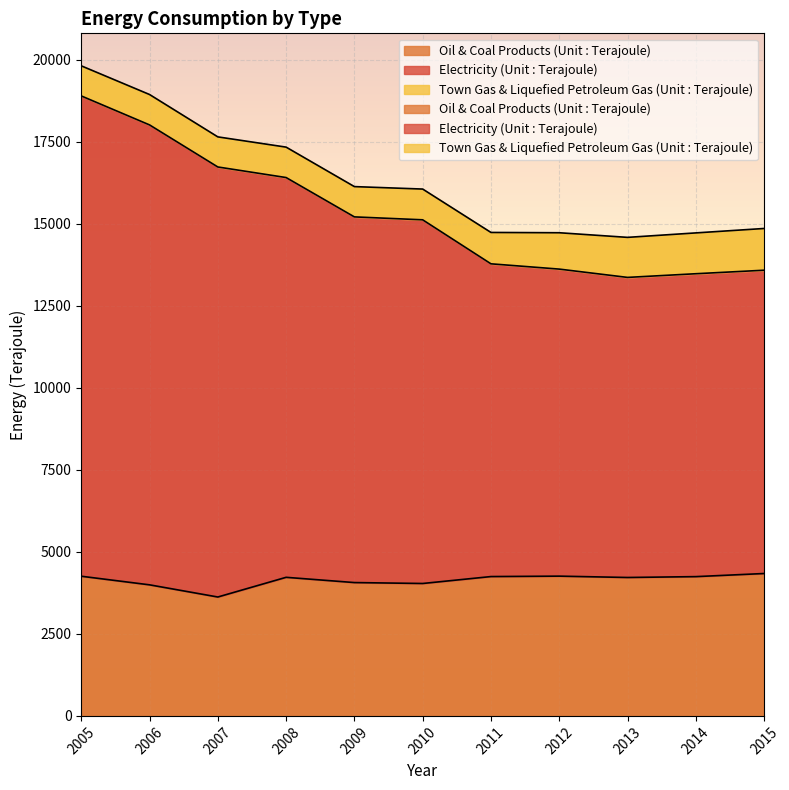

What is the sum of the Oil & Coal Products (Unit : Terajoule) values at 2010 and 2009?

8098